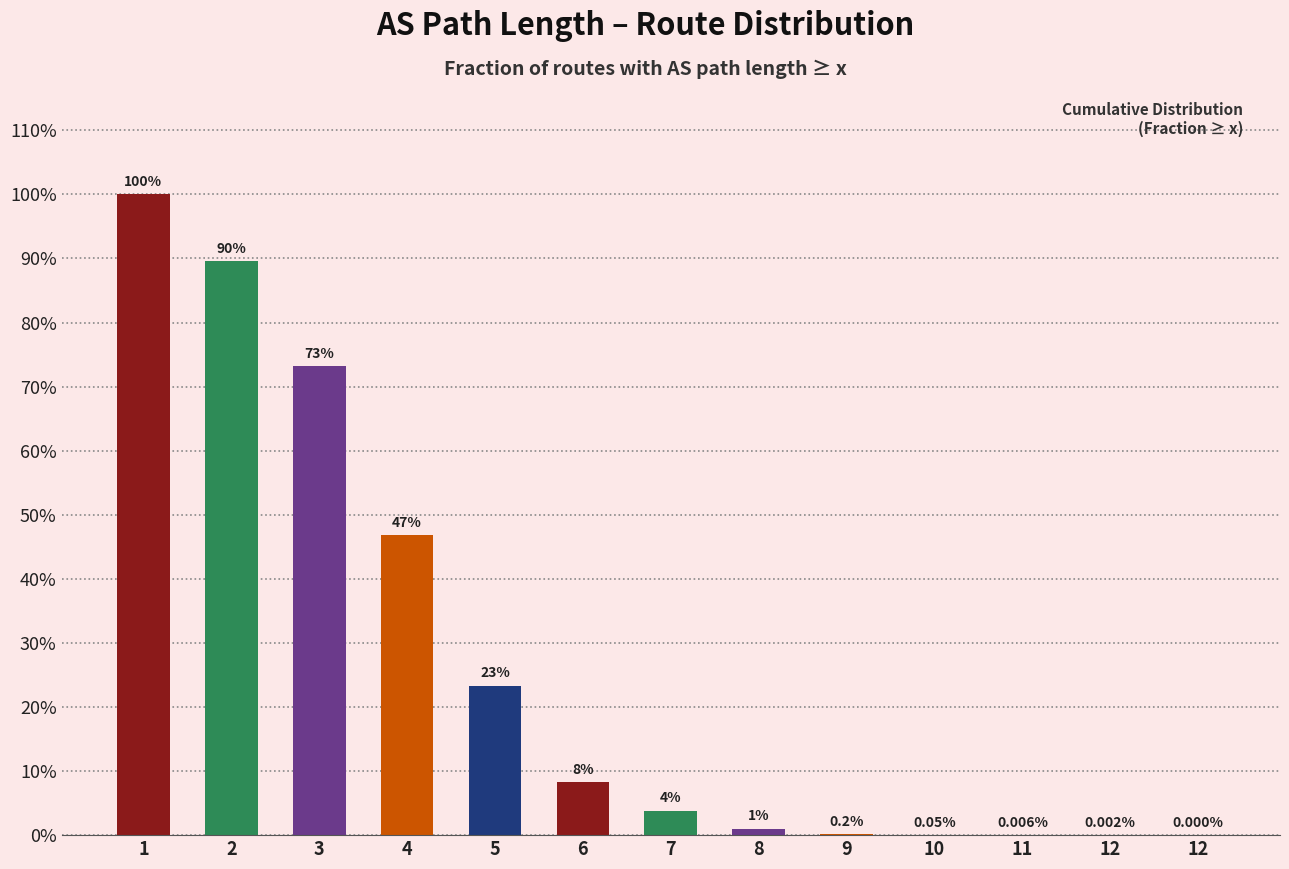

Count the number of data series in this chart.

1